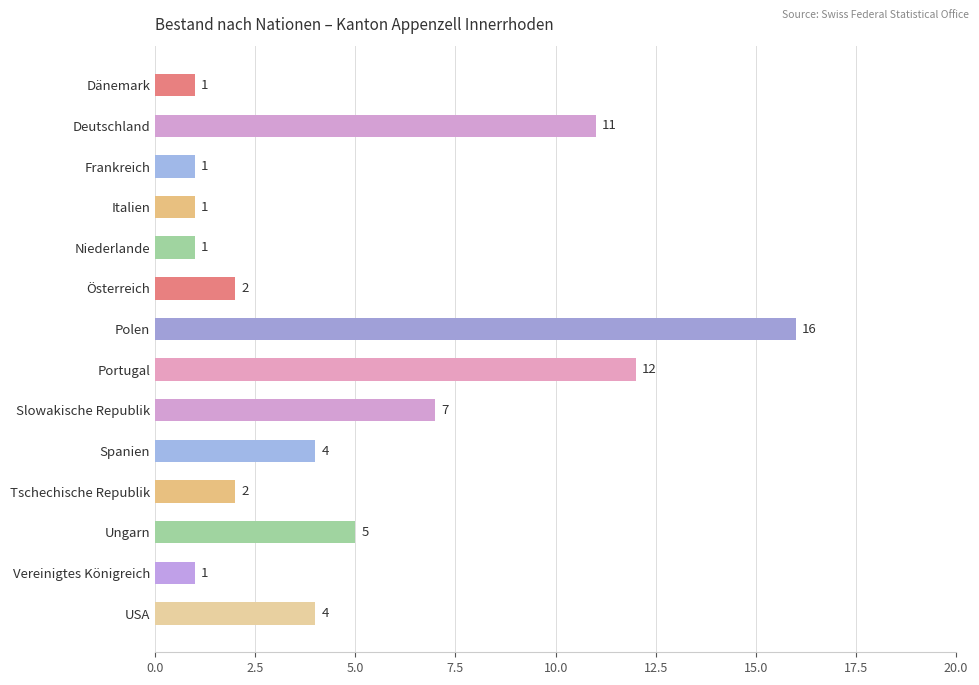

What position from the bottom is Polen?

8